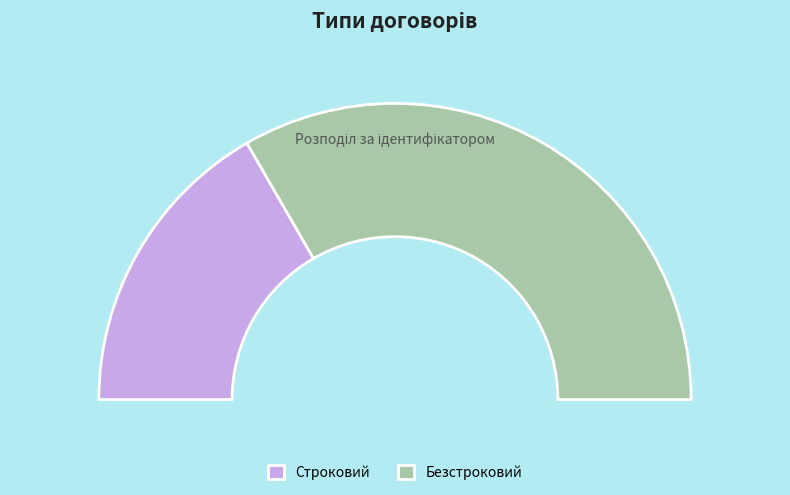

True or false: Строковий accounts for 33% of the total.

True